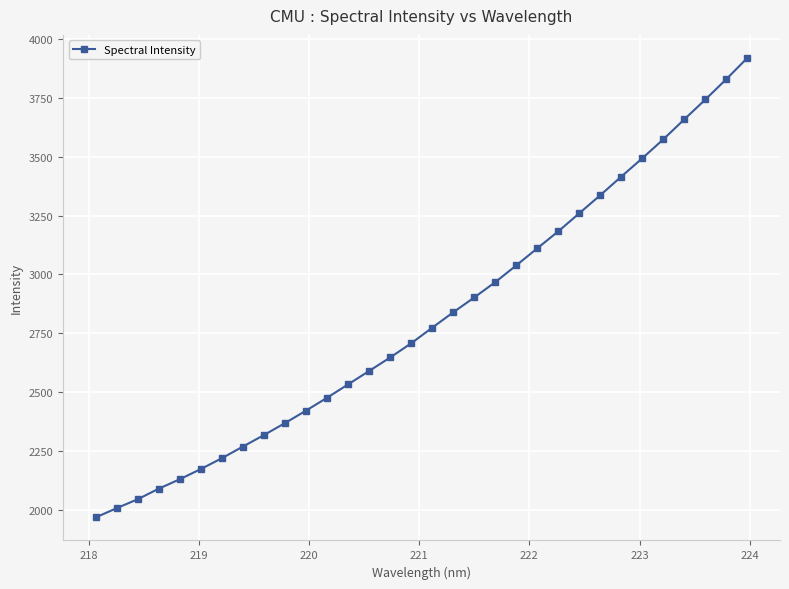

What is the value of the 9th point from the left?

2318.2